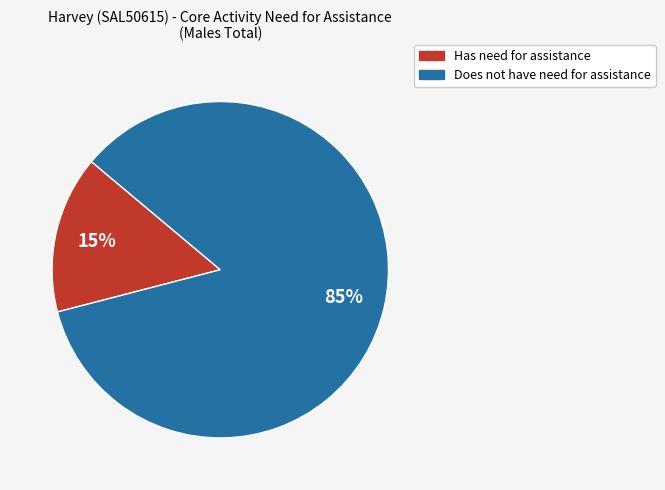

What is the majority slice?

Does not have need for assistance